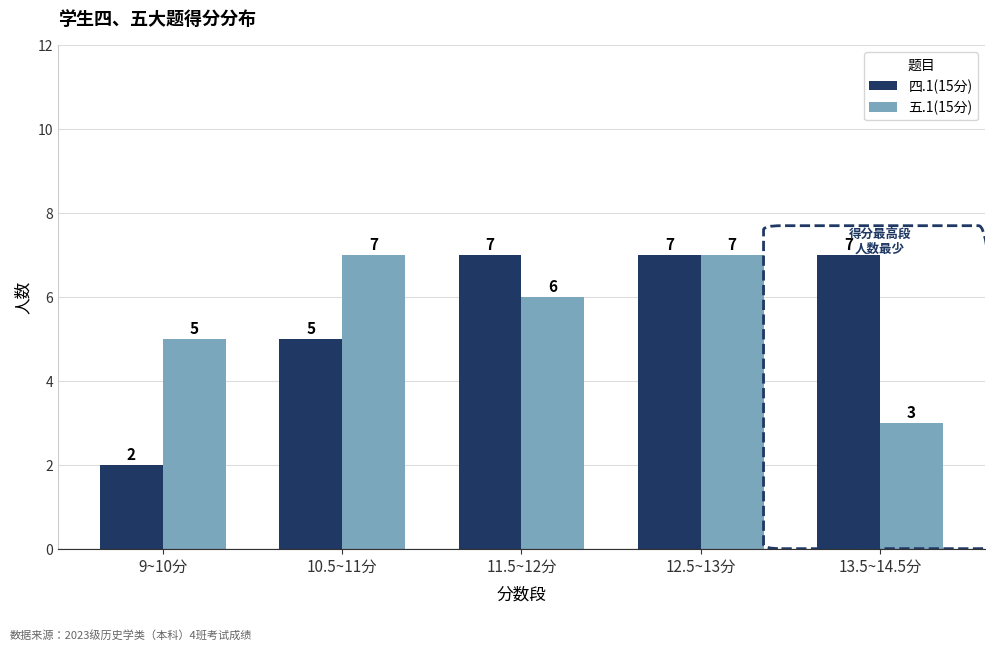

What is the difference between the highest and lowest values at 13.5~14.5分?

4